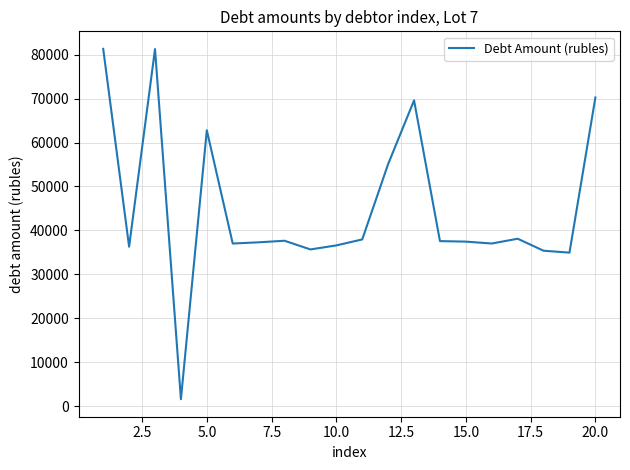

What is the maximum value shown in the chart?

81327.9